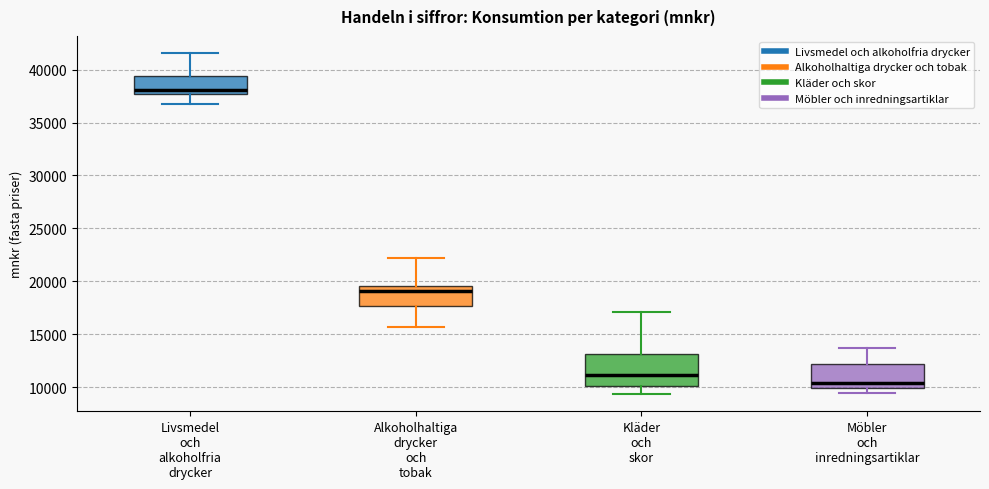

Reading left to right, transcribe this box plot: for each box, give where its median line is, the range the box spans, and where its two whiskers end, as read against the y-axis. The values are not printed on the chart, so give them approximately, as read against the axis.

Livsmedel och alkoholfria drycker: median 38000, box 37500 to 39500, whiskers 37000 to 41500
Alkoholhaltiga drycker och tobak: median 19000, box 17500 to 19500, whiskers 15500 to 22000
Kläder och skor: median 11000, box 10000 to 13000, whiskers 9500 to 17000
Möbler och inredningsartiklar: median 10500, box 10000 to 12000, whiskers 9500 to 13500